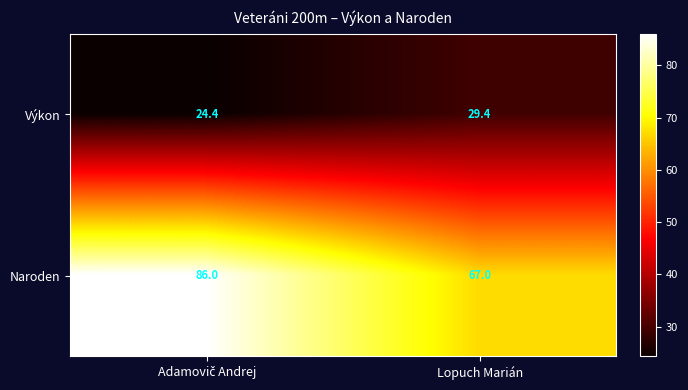

The Naroden series shows 67.0 at Lopuch Marián. True or false?

True